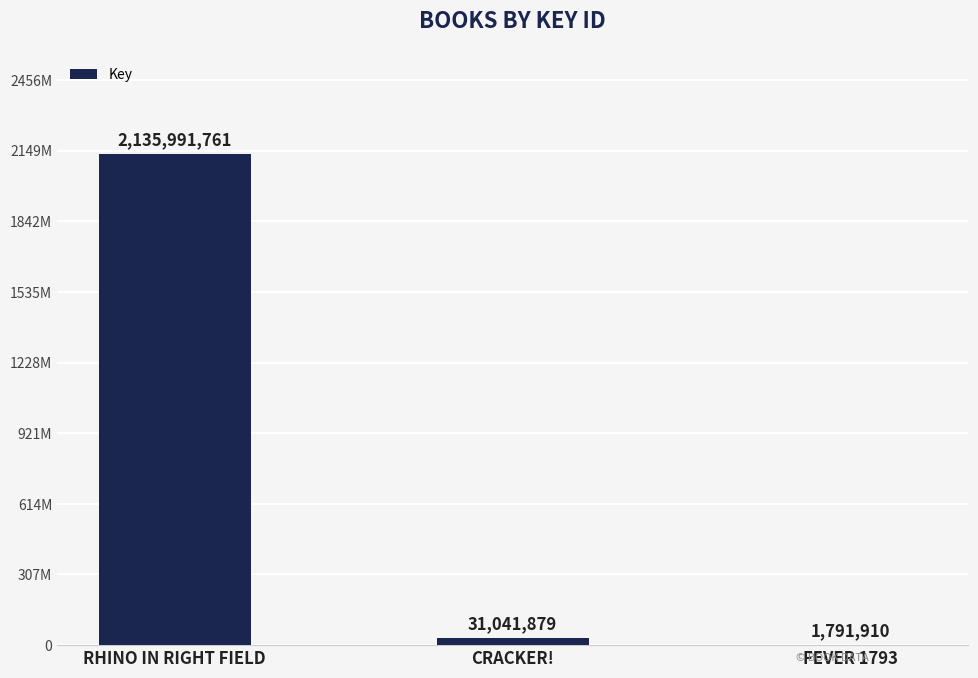

Where is the data nearest to the value 1068891835?

CRACKER!